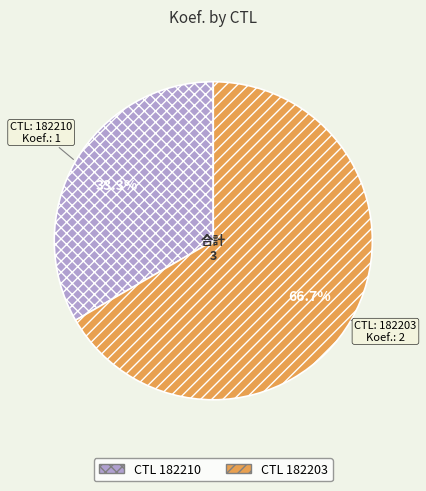

Is there a majority slice in this chart?

Yes